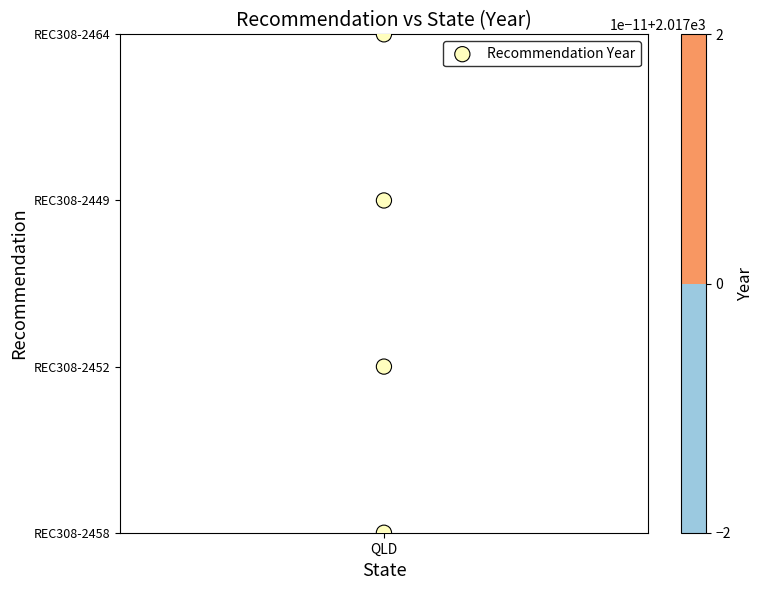

Count the values in the range 1 to 3.

3